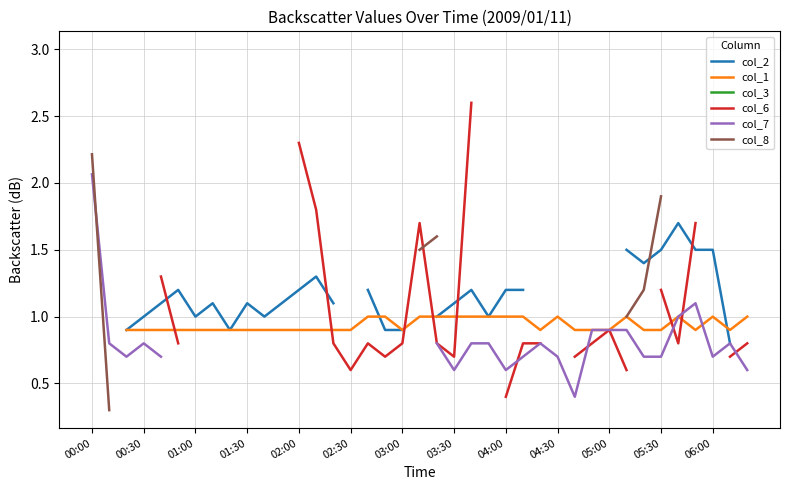

Is it true that col_1 equals 0.9 at 13?

True